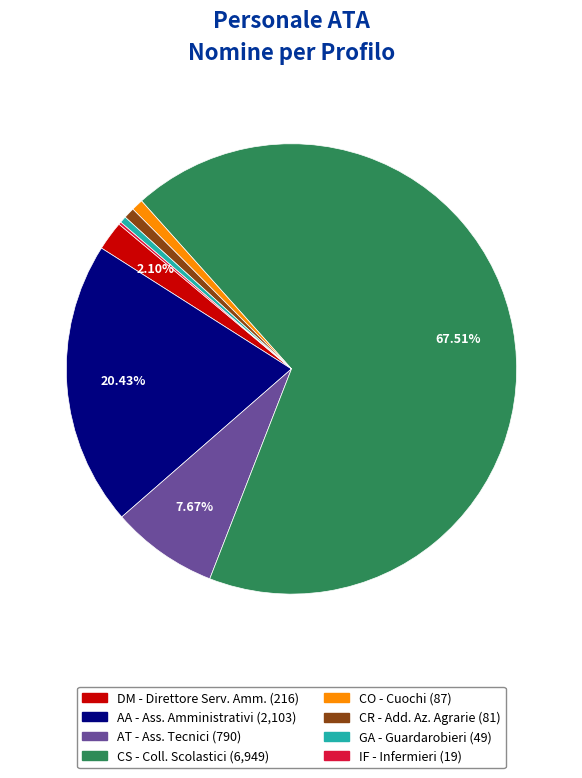

What is the largest slice in the pie chart?

CS - Coll. Scolastici